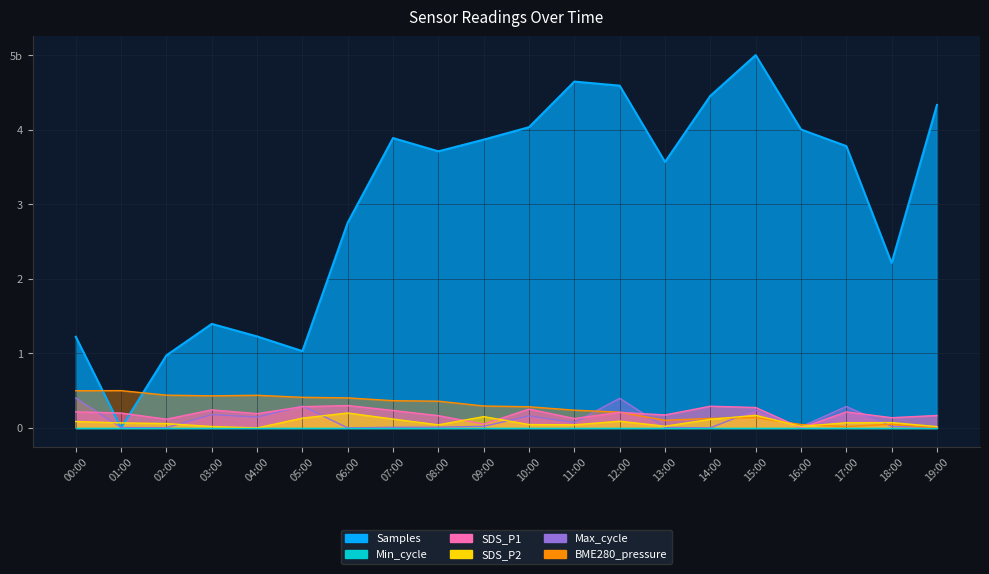

At which label does BME280_pressure reach its minimum?

19:00